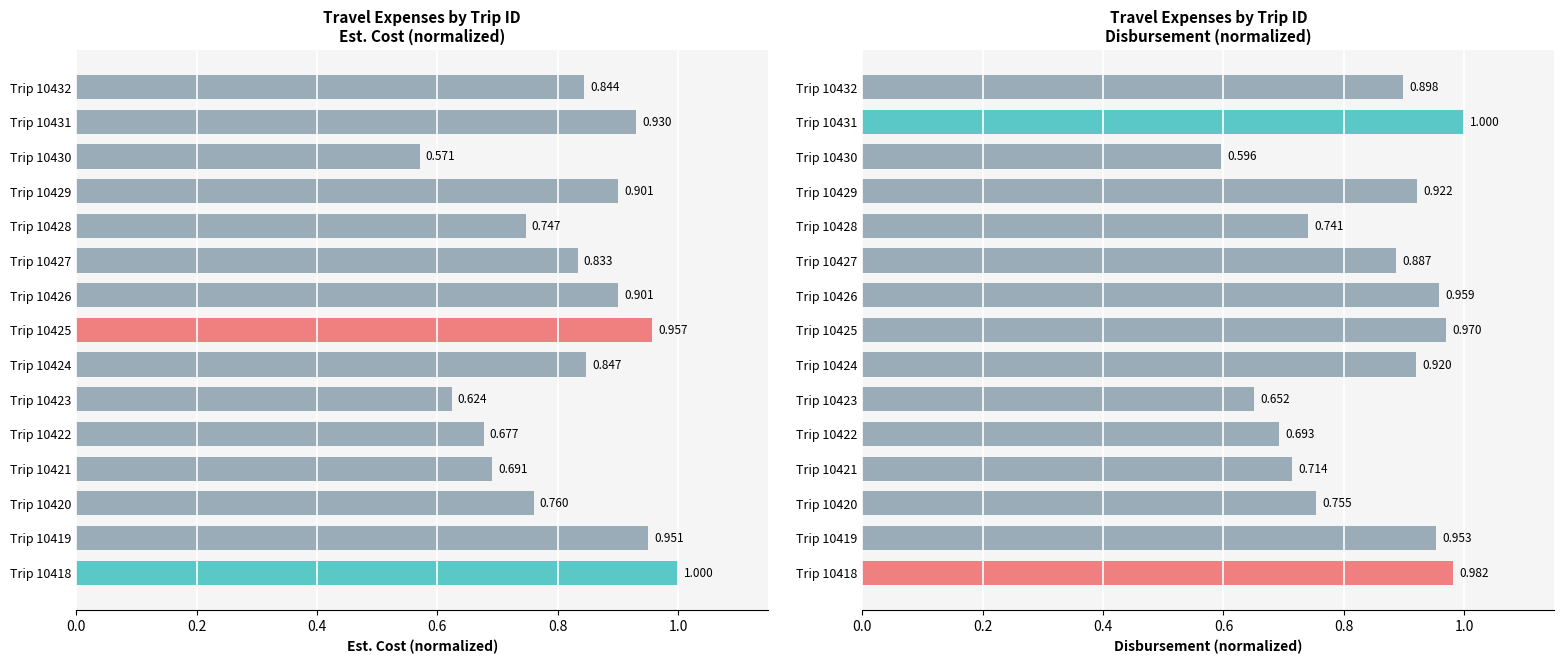

Are the bars horizontal?

Yes